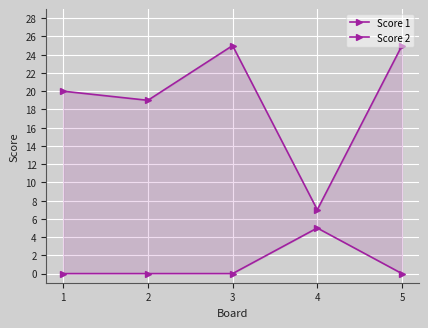

At which label does Score 1 first exceed 20?

3